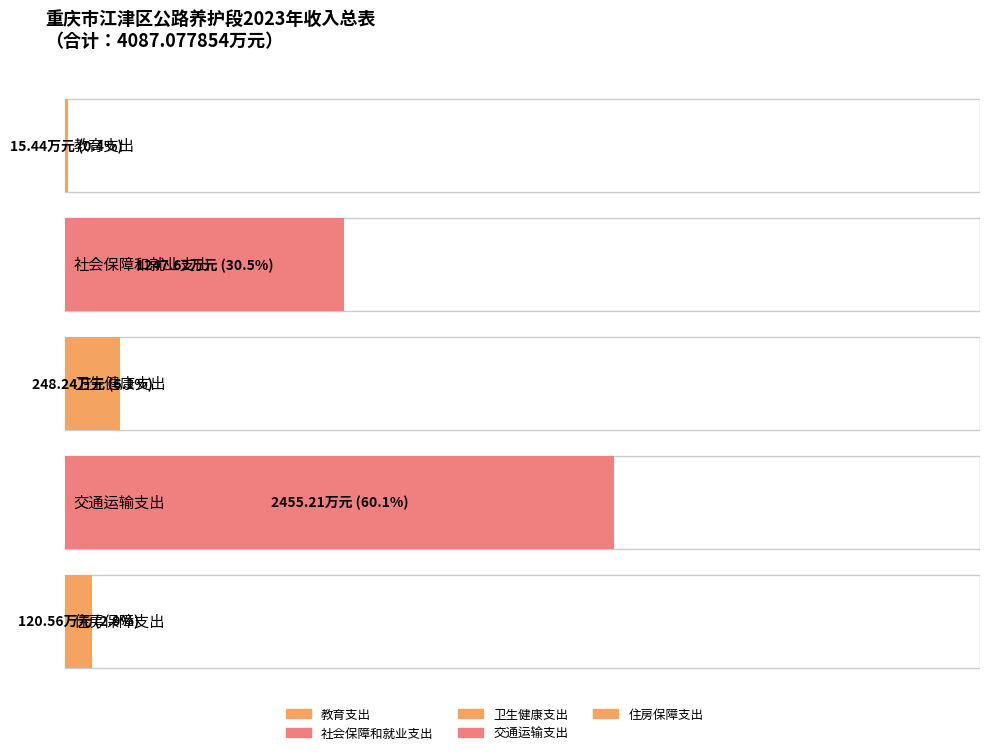

List the labels in order of value, smallest first.

教育支出, 住房保障支出, 卫生健康支出, 社会保障和就业支出, 交通运输支出